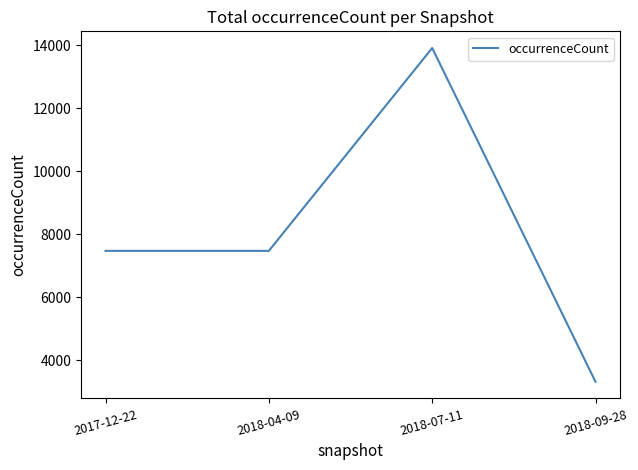

The value at 2018-04-09 is 7472. True or false?

True